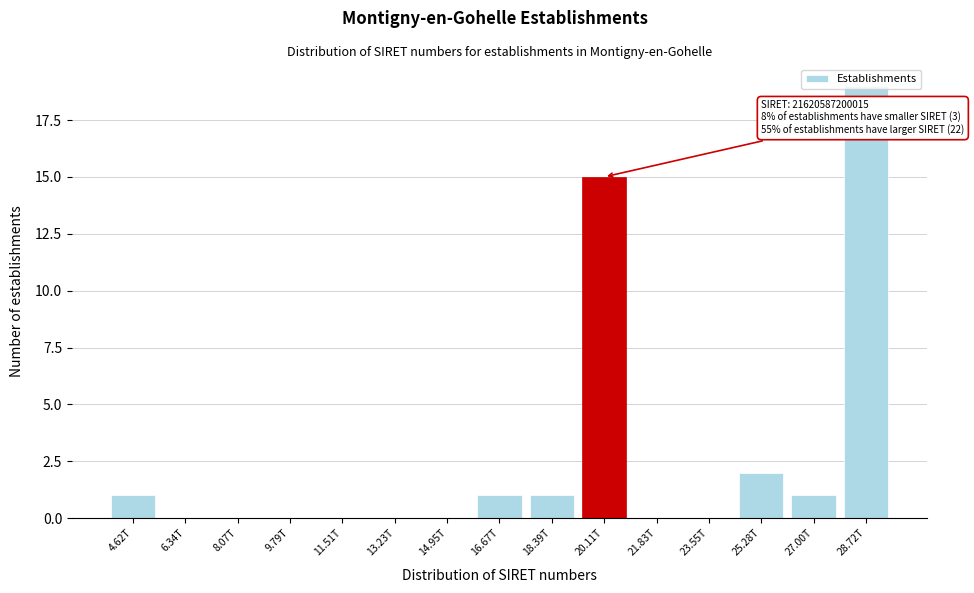

Where is the data nearest to the value 9?

20.11T